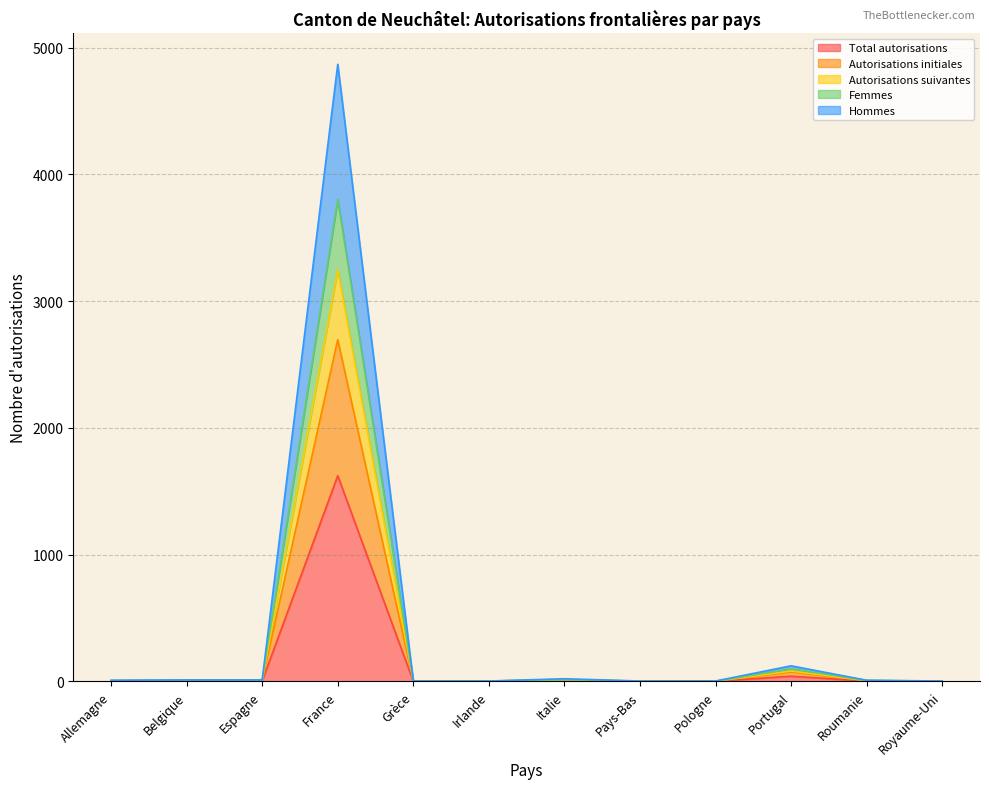

True or false: Autorisations suivantes and Total autorisations intersect in this chart.

False